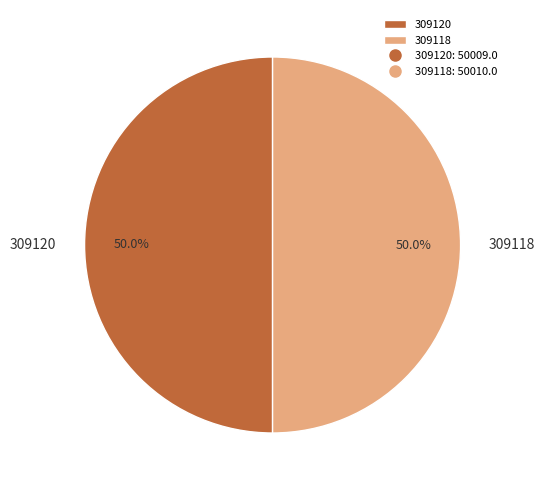

How many segments does this pie chart have?

2